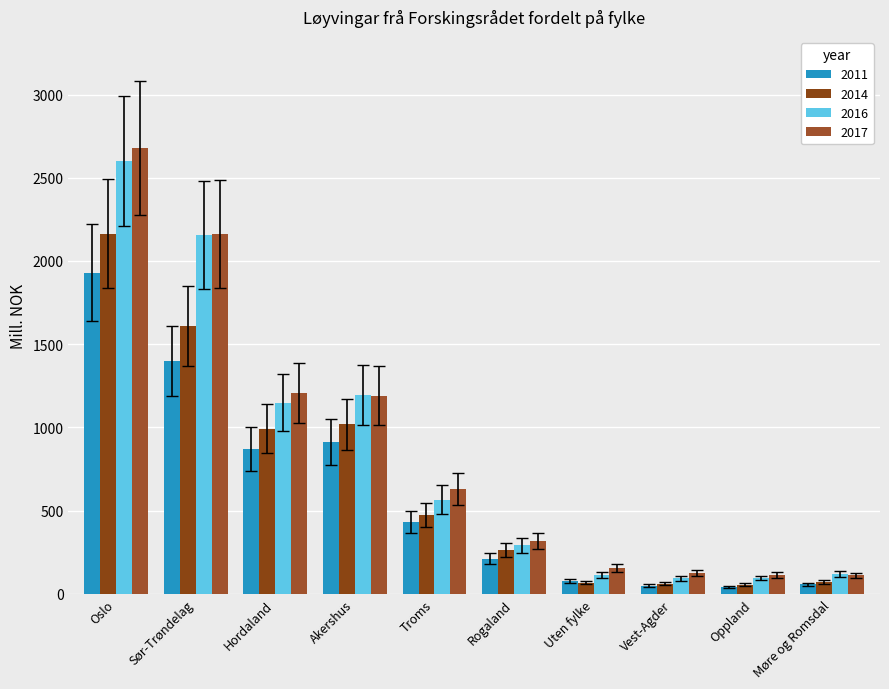

What is the spread (max minus min) of values at Uten fylke?

87.0